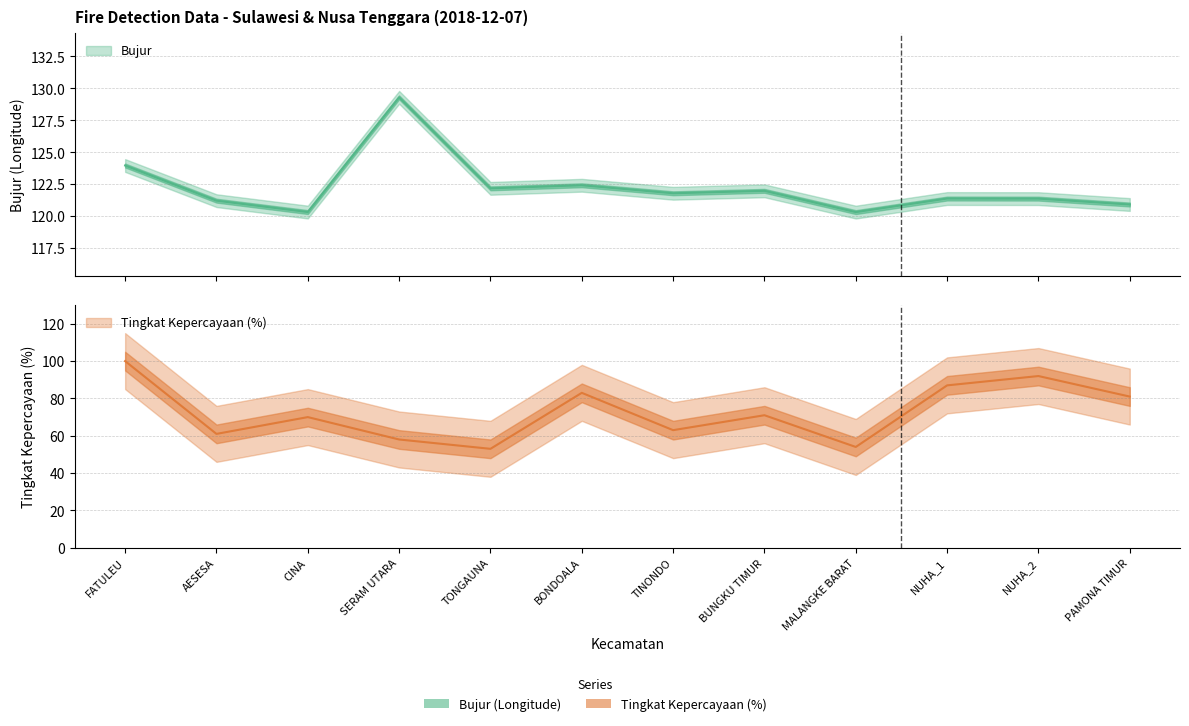

What position from the left is BONDOALA?

6